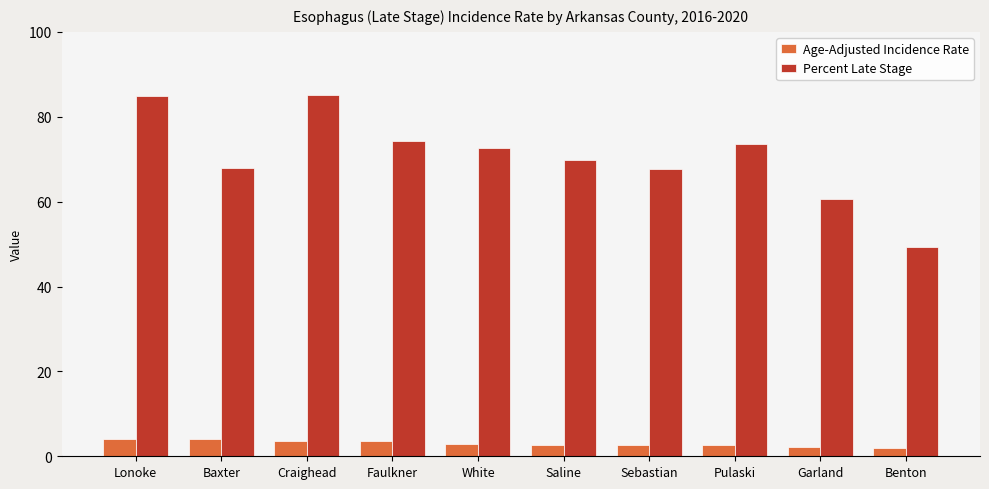

Between Craighead and Pulaski, which series saw the biggest shift?

Percent Late Stage